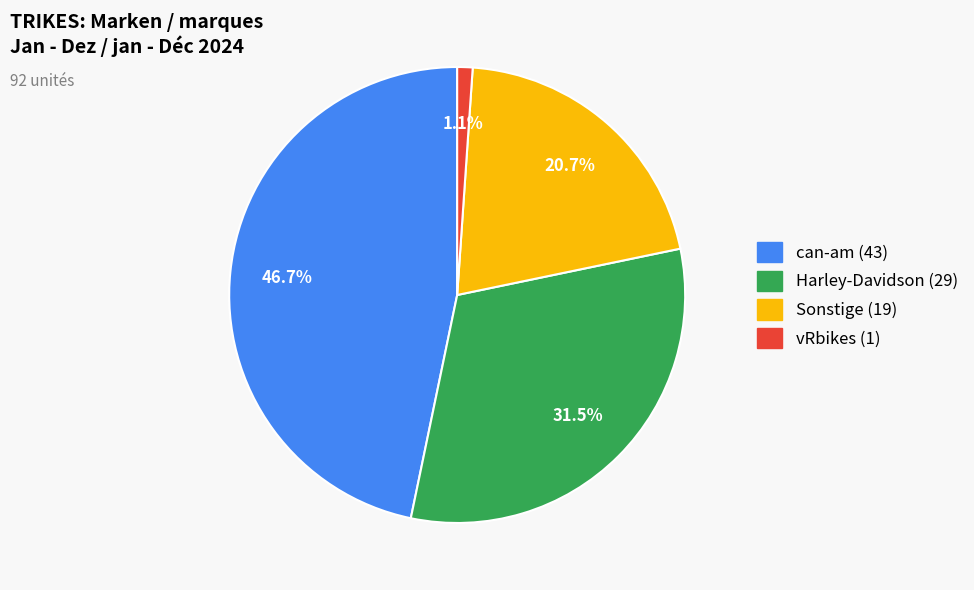

What is the ratio of the value at vRbikes to the value at Sonstige?

0.1